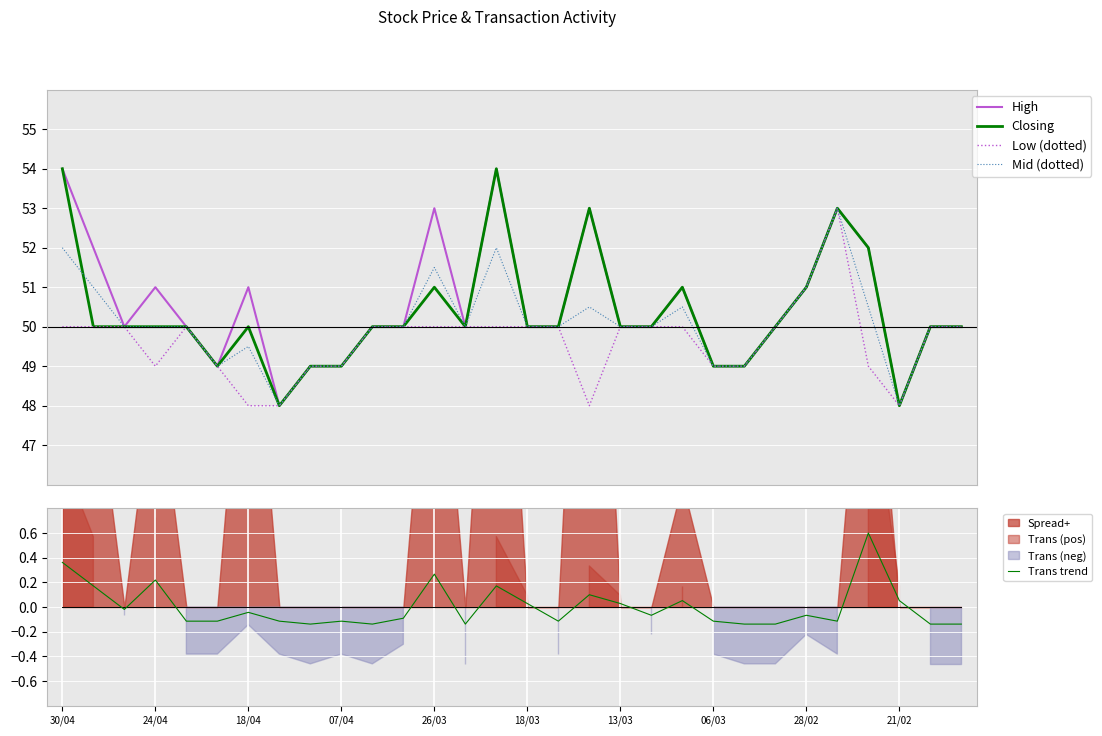

What is the lowest value of the High series?

48.0